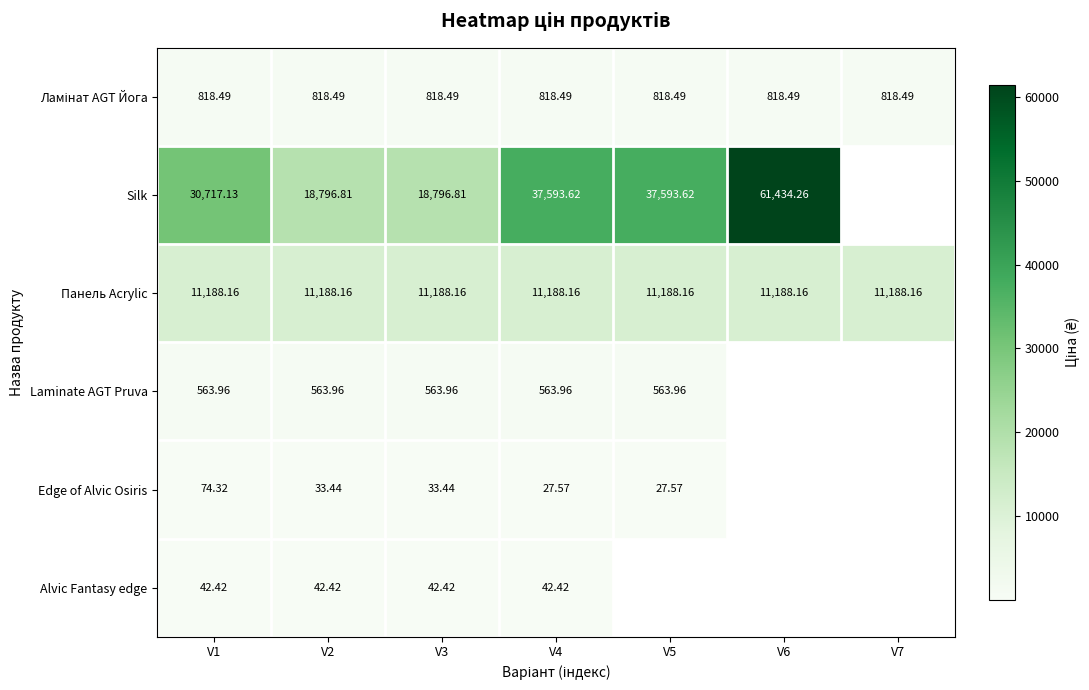

True or false: Панель Acrylic has a value of 11188.2 at V5.

True